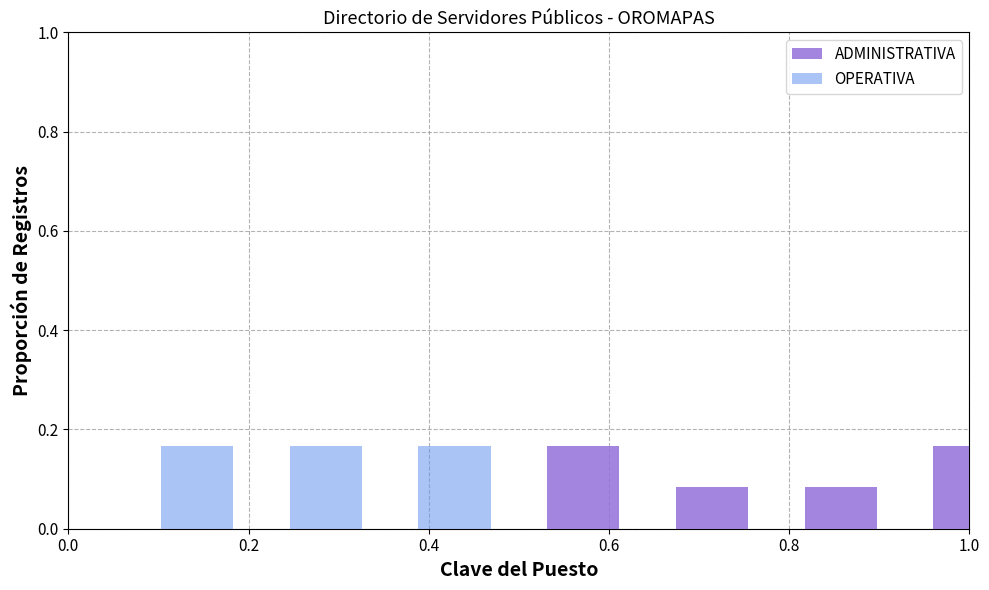

What is the label of the 4th bar from the left?

0.6